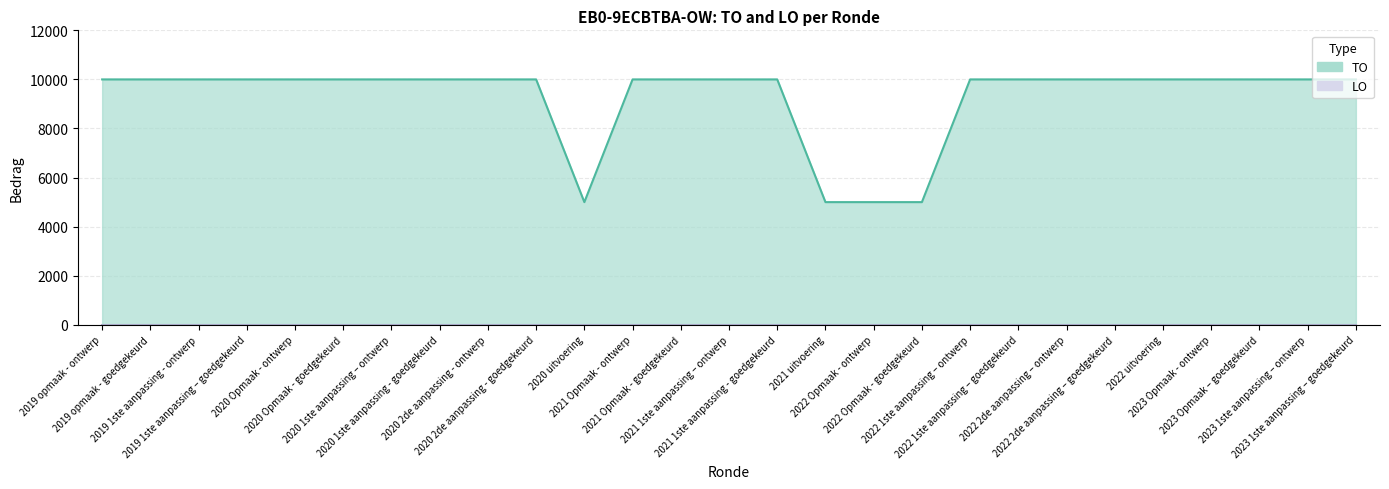

Rank the categories by value from highest to lowest.

2019 opmaak - ontwerp, 2019 opmaak - goedgekeurd, 2019 1ste aanpassing - ontwerp, 2019 1ste aanpassing – goedgekeurd, 2020 Opmaak - ontwerp, 2020 Opmaak - goedgekeurd, 2020 1ste aanpassing – ontwerp, 2020 1ste aanpassing - goedgekeurd, 2020 2de aanpassing - ontwerp, 2020 2de aanpassing - goedgekeurd, 2021 Opmaak - ontwerp, 2021 Opmaak - goedgekeurd, 2021 1ste aanpassing – ontwerp, 2021 1ste aanpassing - goedgekeurd, 2022 1ste aanpassing – ontwerp, 2022 1ste aanpassing – goedgekeurd, 2022 2de aanpassing – ontwerp, 2022 2de aanpassing – goedgekeurd, 2022 uitvoering, 2023 Opmaak - ontwerp, 2023 Opmaak – goedgekeurd, 2023 1ste aanpassing – ontwerp, 2023 1ste aanpassing – goedgekeurd, 2020 uitvoering, 2021 uitvoering, 2022 Opmaak - ontwerp, 2022 Opmaak - goedgekeurd